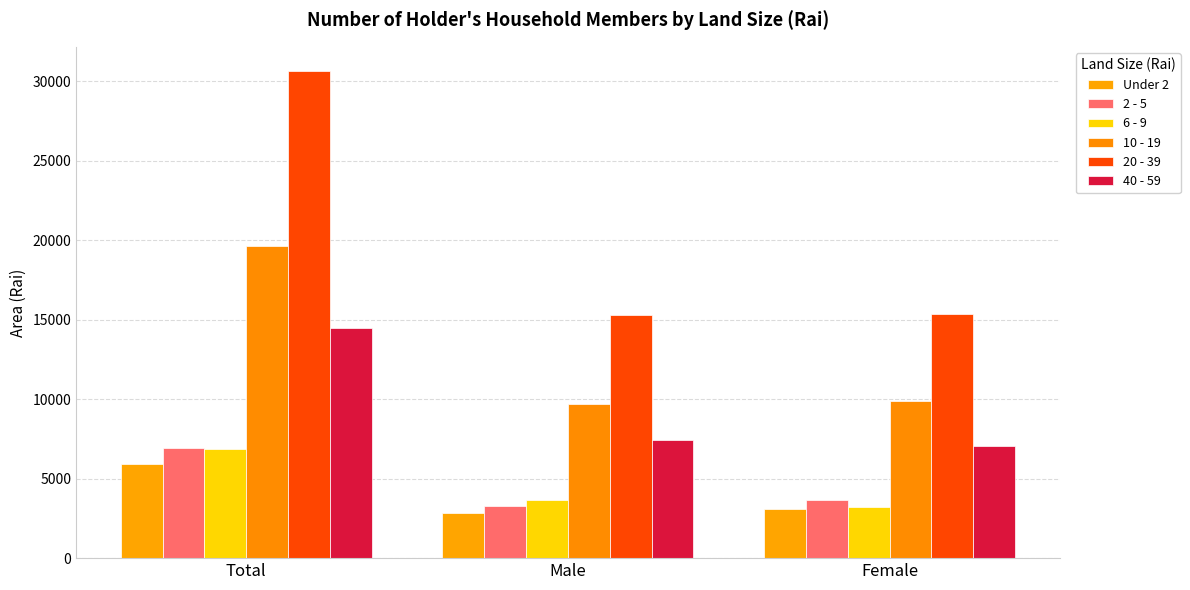

How many data points in 10 - 19 are less than 9915?

1